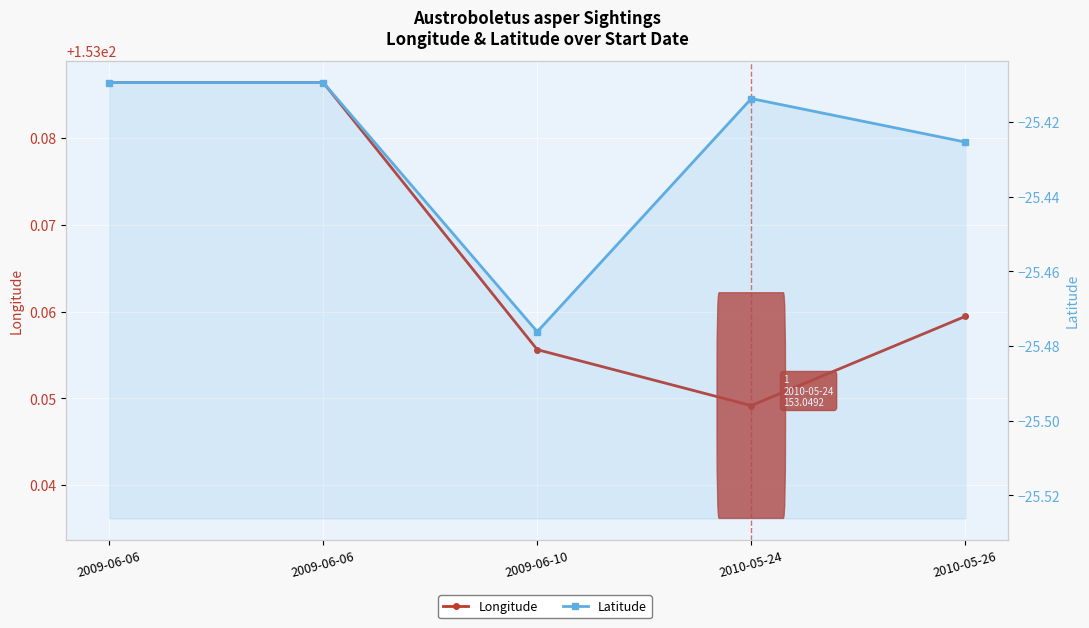

In Latitude, how many points are lower than both neighbors (excluding endpoints)?

1